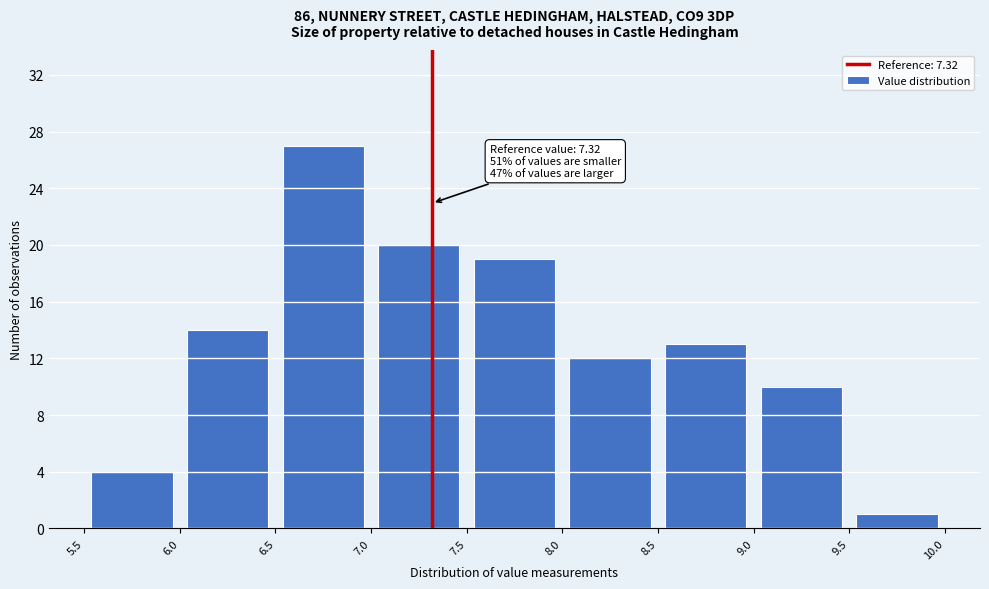

Over which range of the x-axis is the bar tallest?

6.5 to 7.0